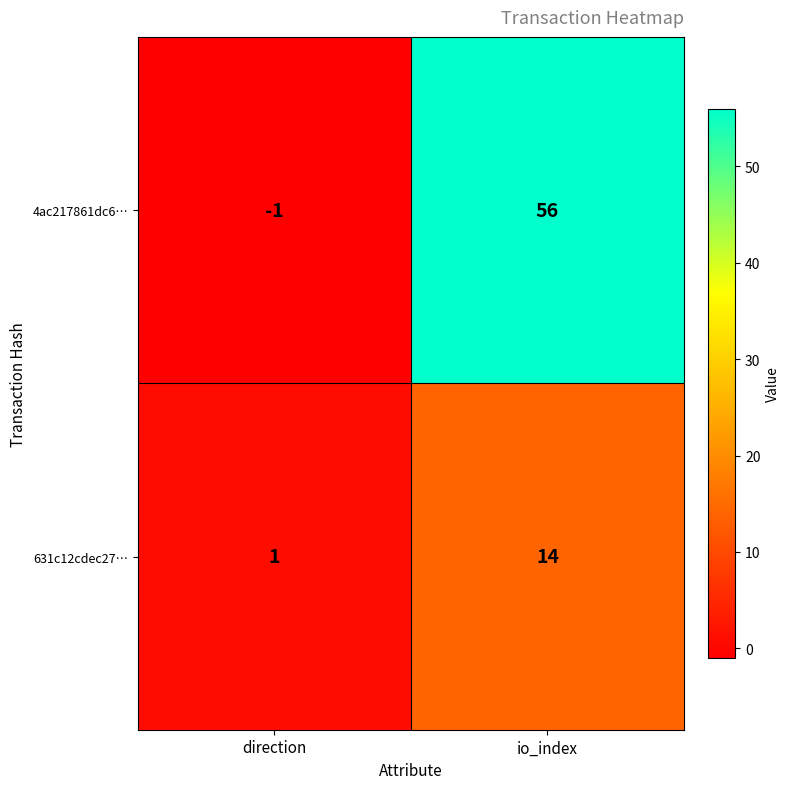

What is the difference between the highest and lowest values at direction?

2